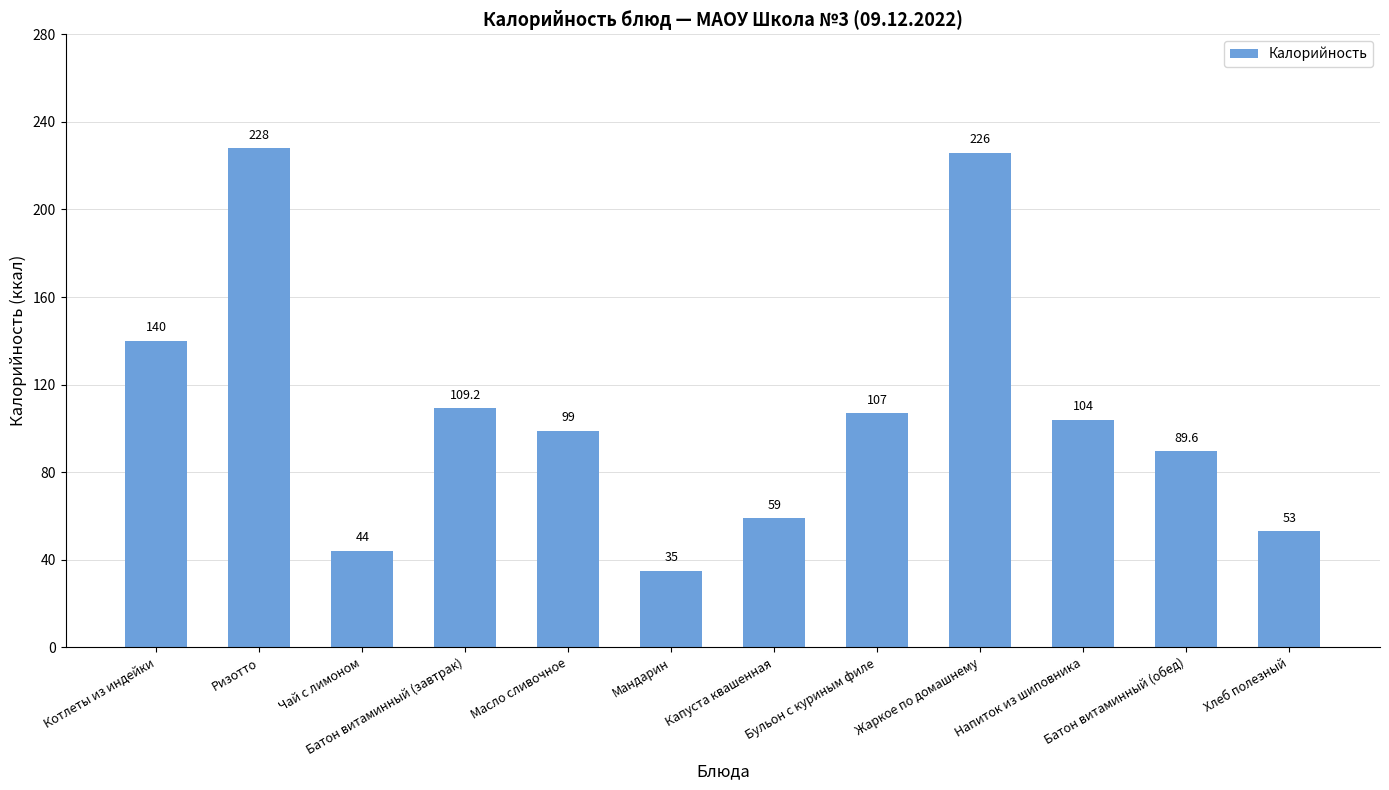

Reading left to right, what are all the values shown in this chart?

140.0	228.0	44.0	109.2	99.0	35.0	59.0	107.0	226.0	104.0	89.6	53.0